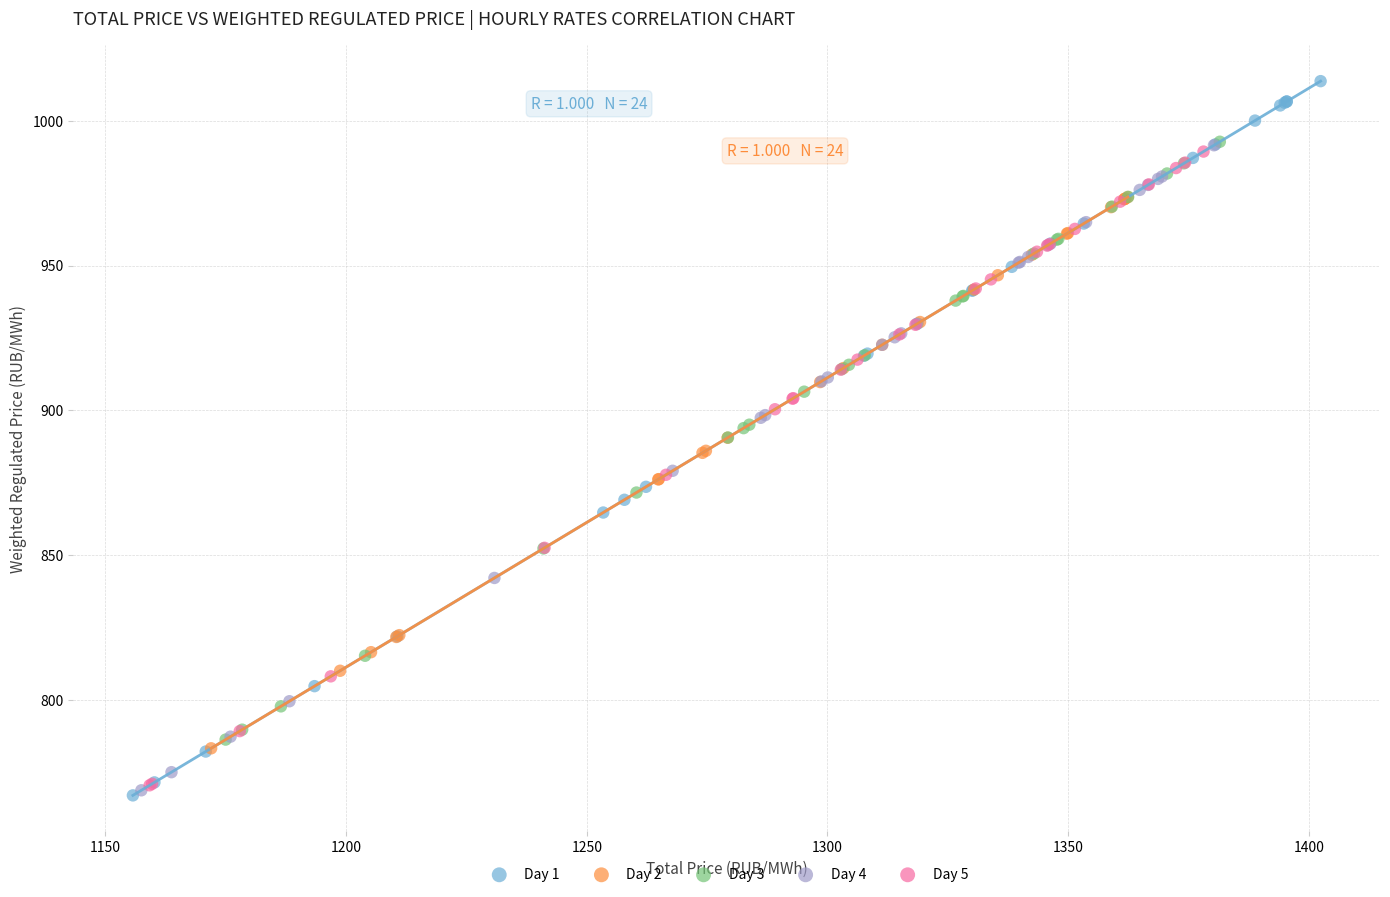

Which series contains the highest Y value?

Day 1